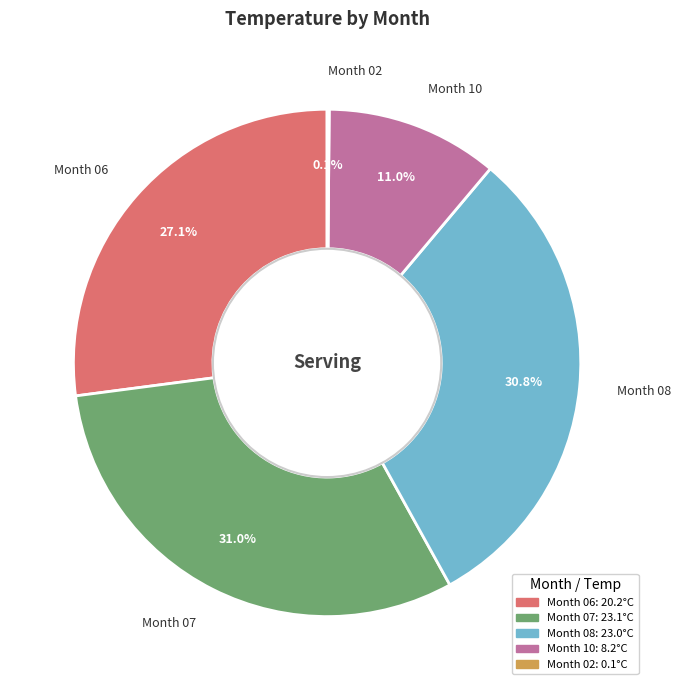

Does any single category account for the majority?

No